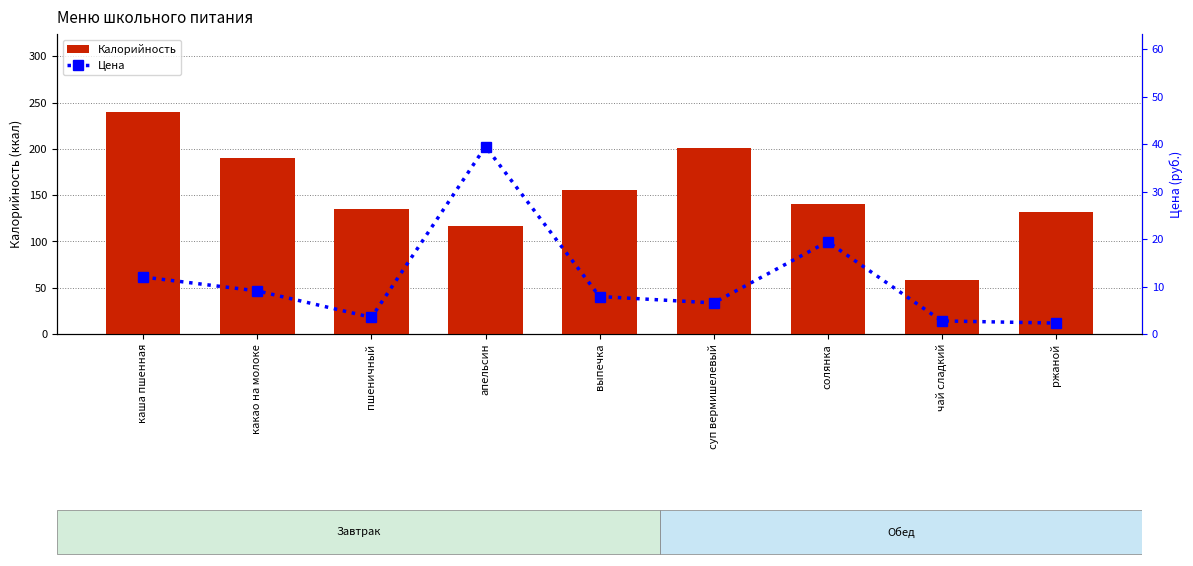

List the series in order of their overall mean, lowest first.

Цена, Калорийность